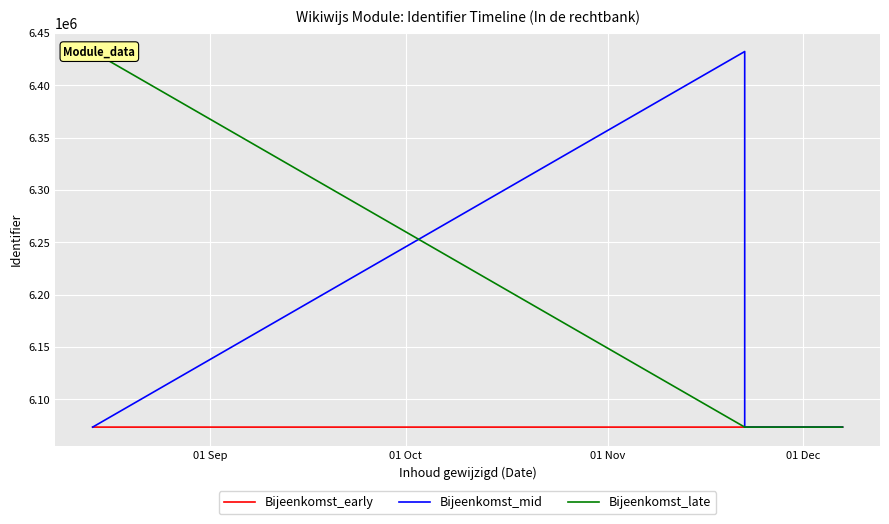

At how many categories does at least one series exceed 6326761?

2